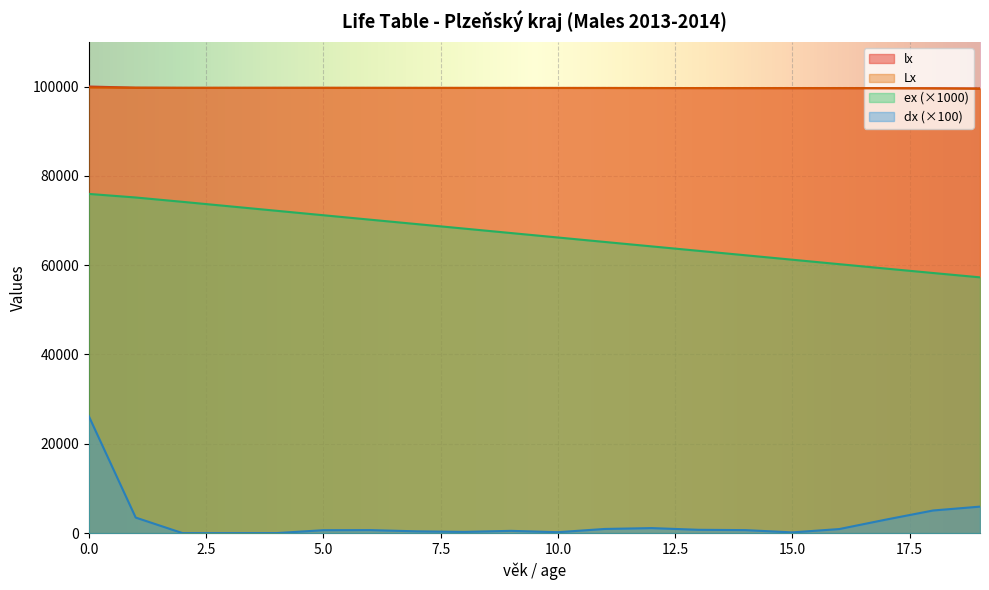

The lx series shows 21969.7 at 18. True or false?

False